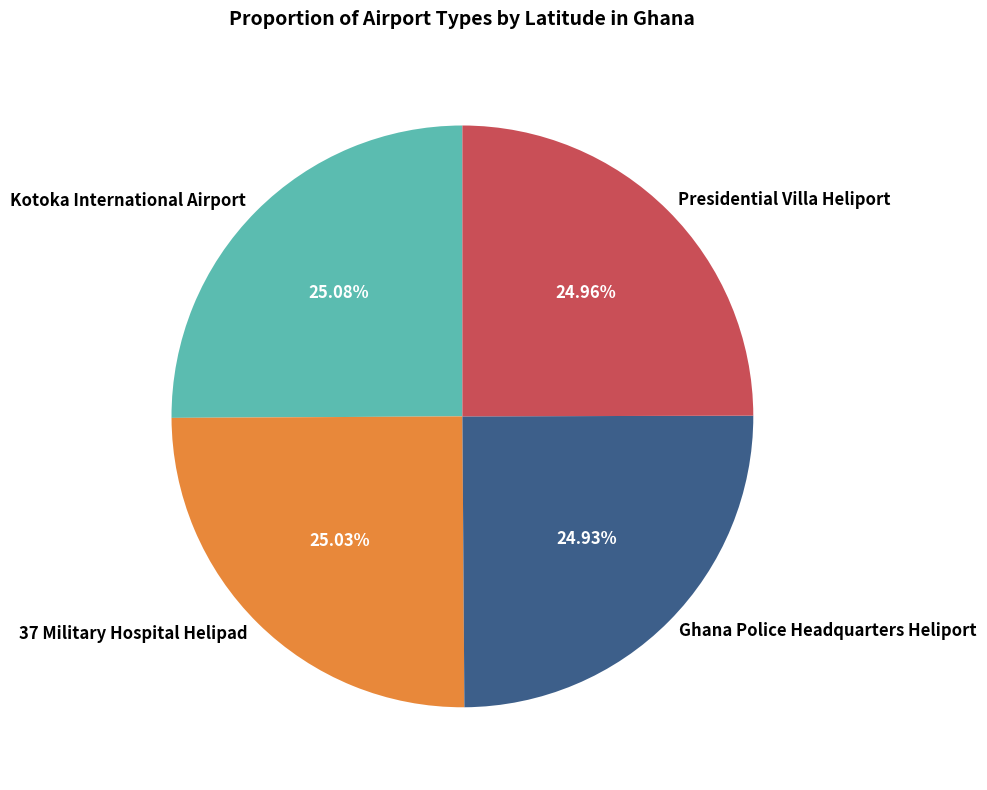

What percentage is the Ghana Police Headquarters Heliport slice, to the nearest percent?

25%